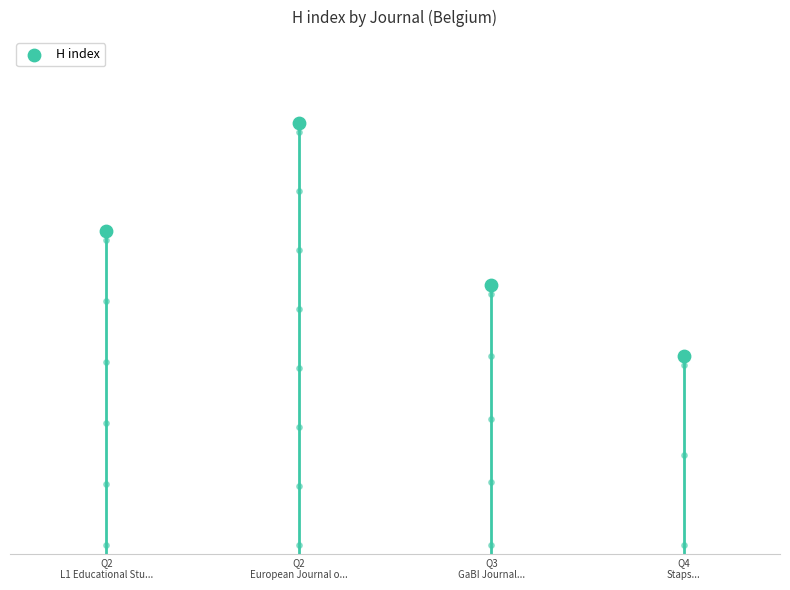

What is the change in value from Q2
European Journal o... to Q4
Staps...?

-13